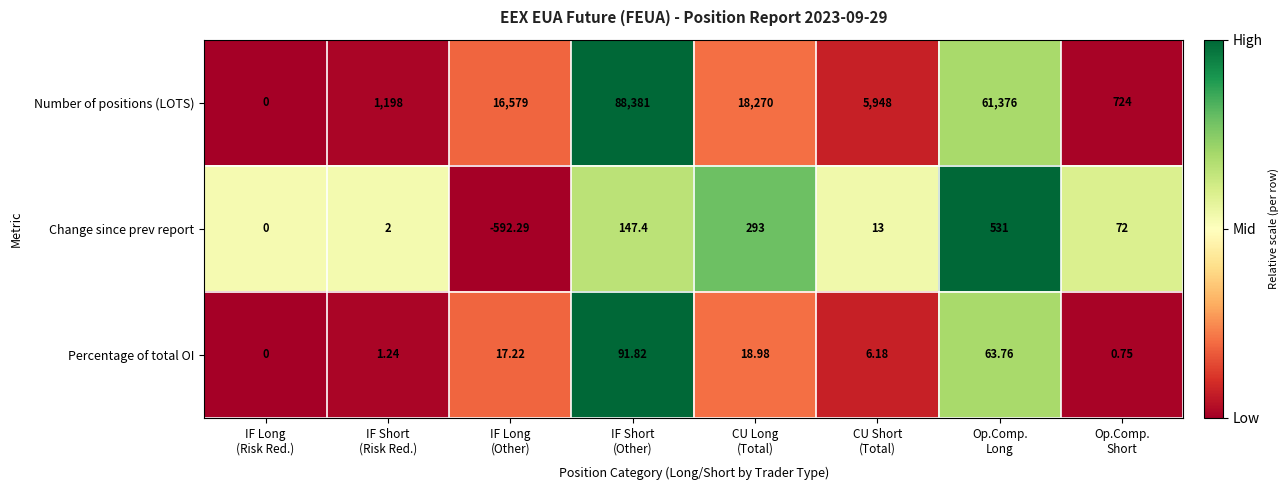

Which series has the widest spread of values?

Number of positions (LOTS)